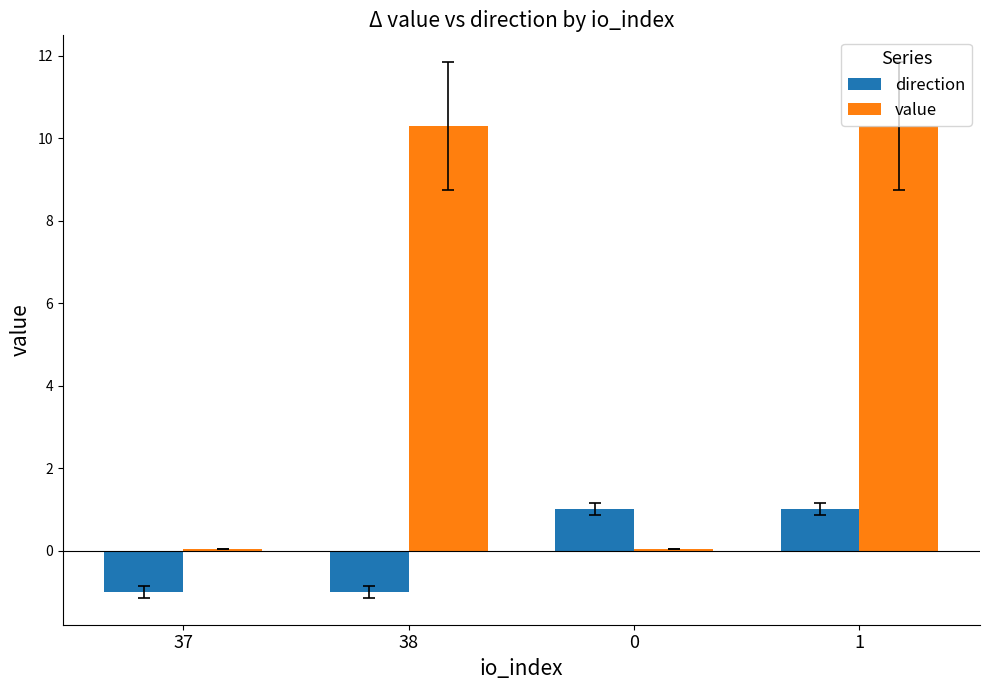

What value does the direction series have at 37?

-1.0